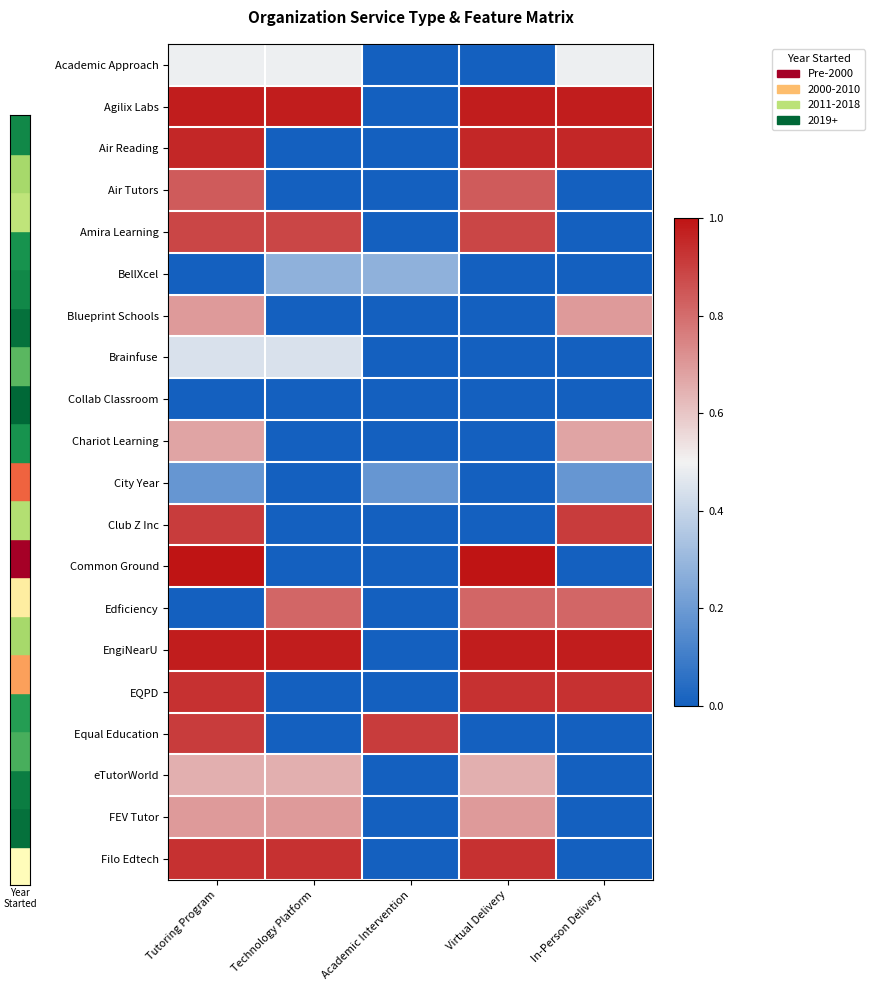

What is the spread (max minus min) of values at Technology Platform?

1.0